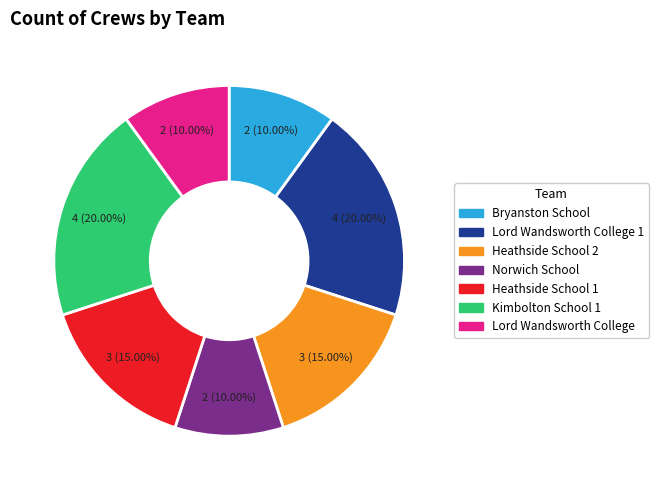

Is there any slice that represents more than half of the pie?

No